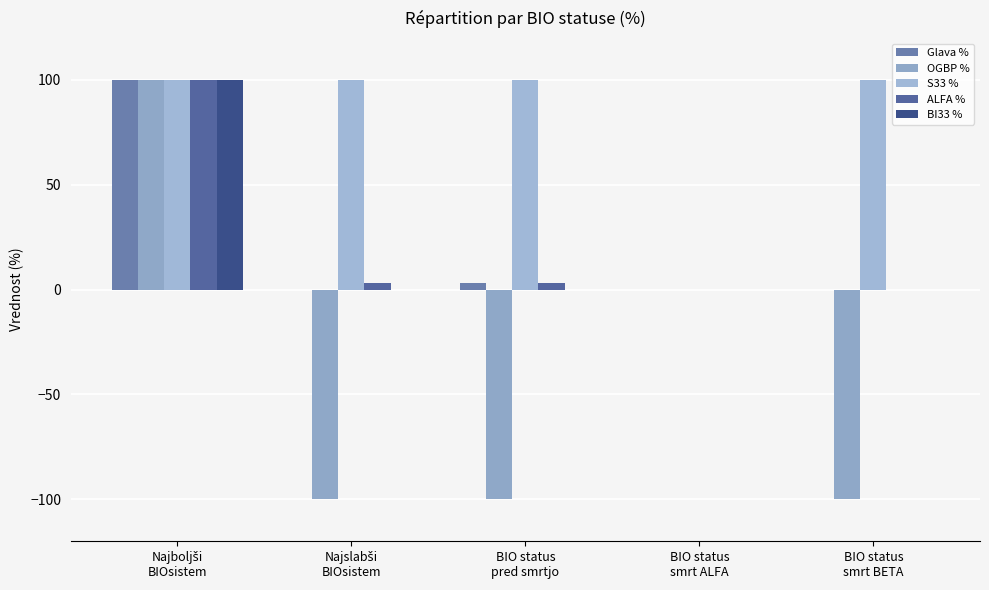

Which series has the largest total across all categories?

S33 %